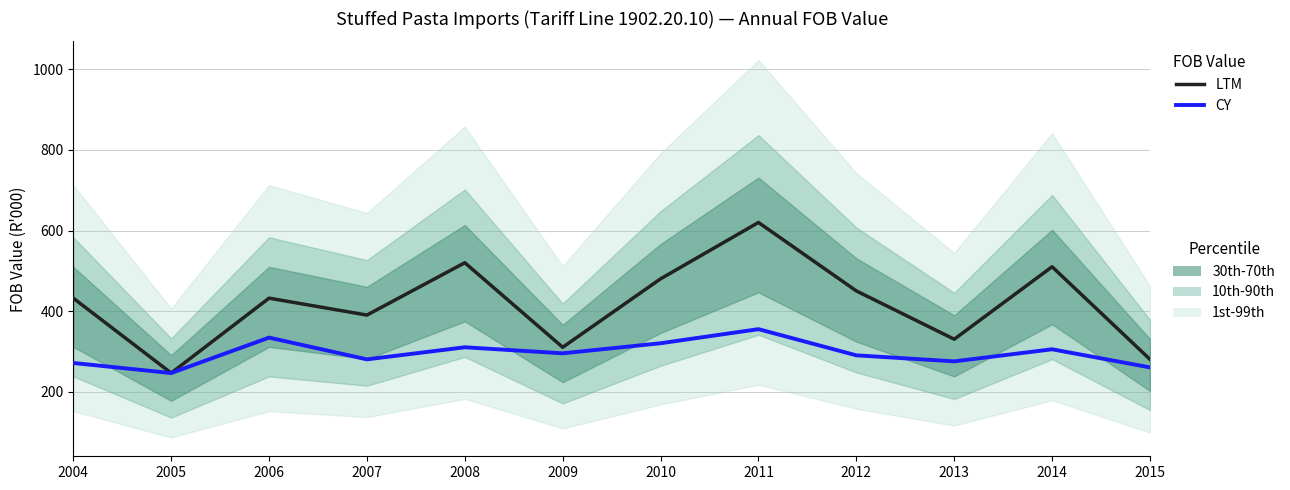

True or false: LTM has more than 0 interior local peaks.

True